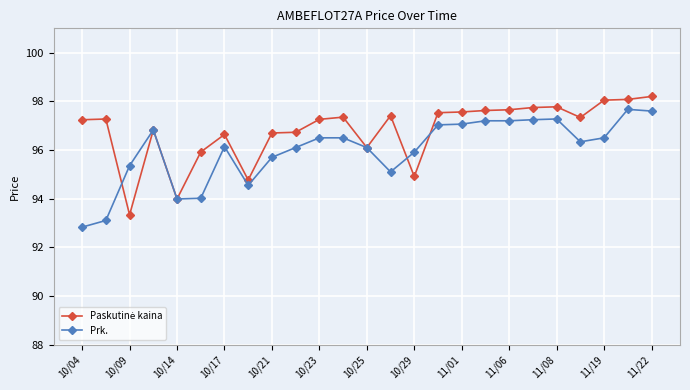

What is the value of the Prk. point at the 19th from the left?

97.2